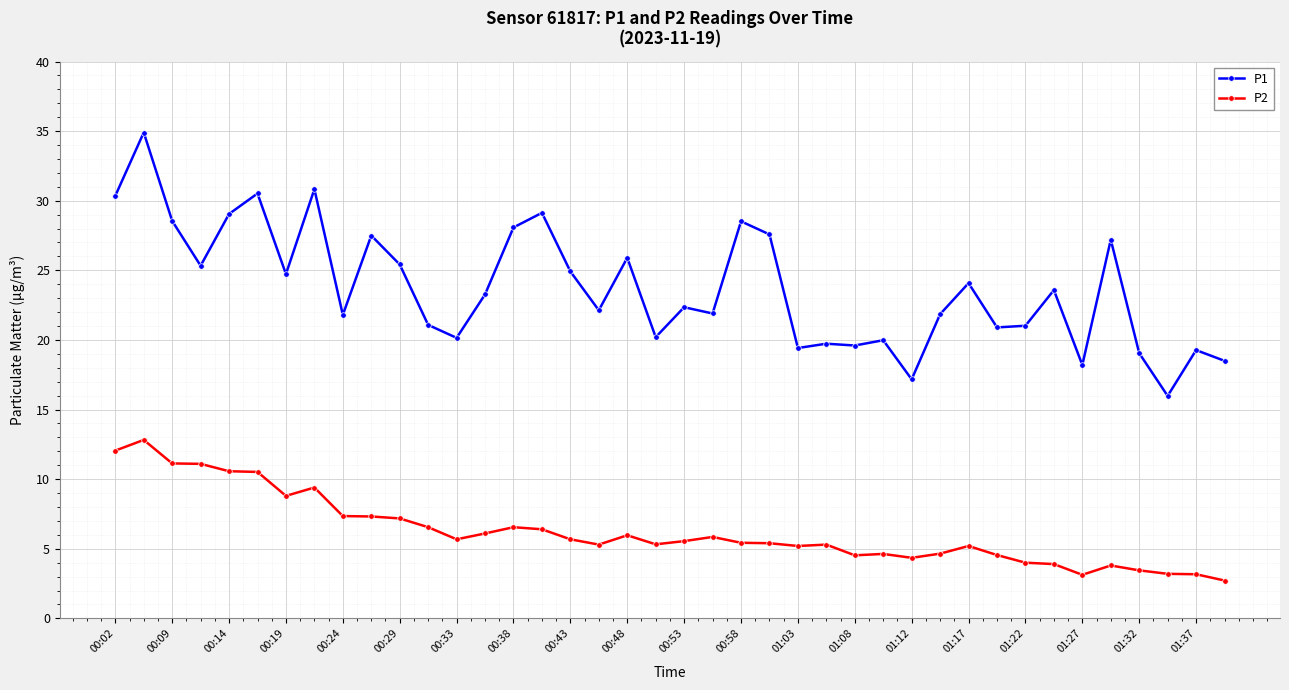

What is the average value of the P2 series?

6.2